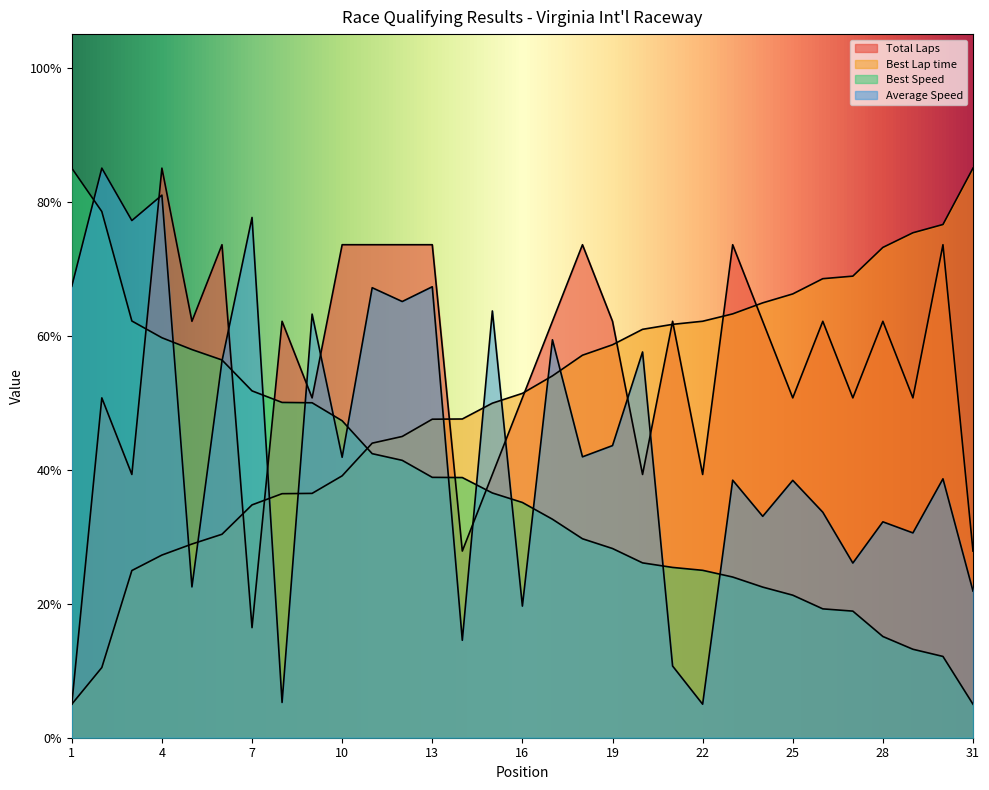

Reading left to right, transcribe all the data shown in this chart.

Total Laps: 5.0	50.7	39.3	85.0	62.1	73.6	16.4	62.1	50.7	73.6	73.6	73.6	73.6	27.9	39.3	50.7	62.1	73.6	62.1	39.3	62.1	39.3	73.6	62.1	50.7	62.1	50.7	62.1	50.7	73.6	27.9
Best Lap time: 5.0	10.5	24.9	27.3	28.9	30.4	34.7	36.4	36.5	39.1	44.0	45.0	47.5	47.6	49.9	51.4	54.0	57.1	58.6	60.9	61.7	62.2	63.2	64.9	66.2	68.5	68.9	73.2	75.4	76.6	85.0
Best Speed: 85.0	78.5	62.2	59.7	57.9	56.4	51.8	50.0	50.0	47.3	42.4	41.4	38.9	38.8	36.5	35.1	32.6	29.7	28.2	26.1	25.4	25.0	24.0	22.5	21.3	19.2	18.9	15.1	13.2	12.1	5.0
Average Speed: 67.4	85.0	77.2	81.0	22.5	56.2	77.6	5.3	63.2	41.9	67.2	65.1	67.3	14.5	63.7	19.6	59.4	41.9	43.6	57.6	10.7	5.0	38.4	33.0	38.4	33.7	26.1	32.2	30.6	38.6	21.9